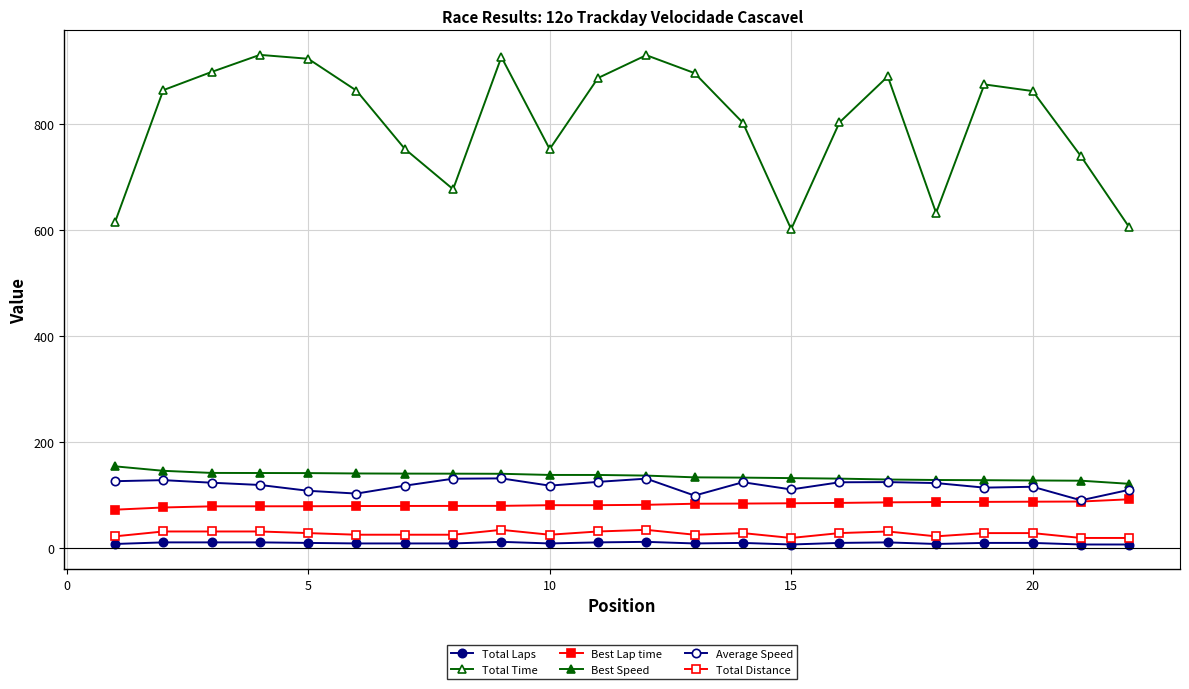

How many distinct data groups are displayed?

6